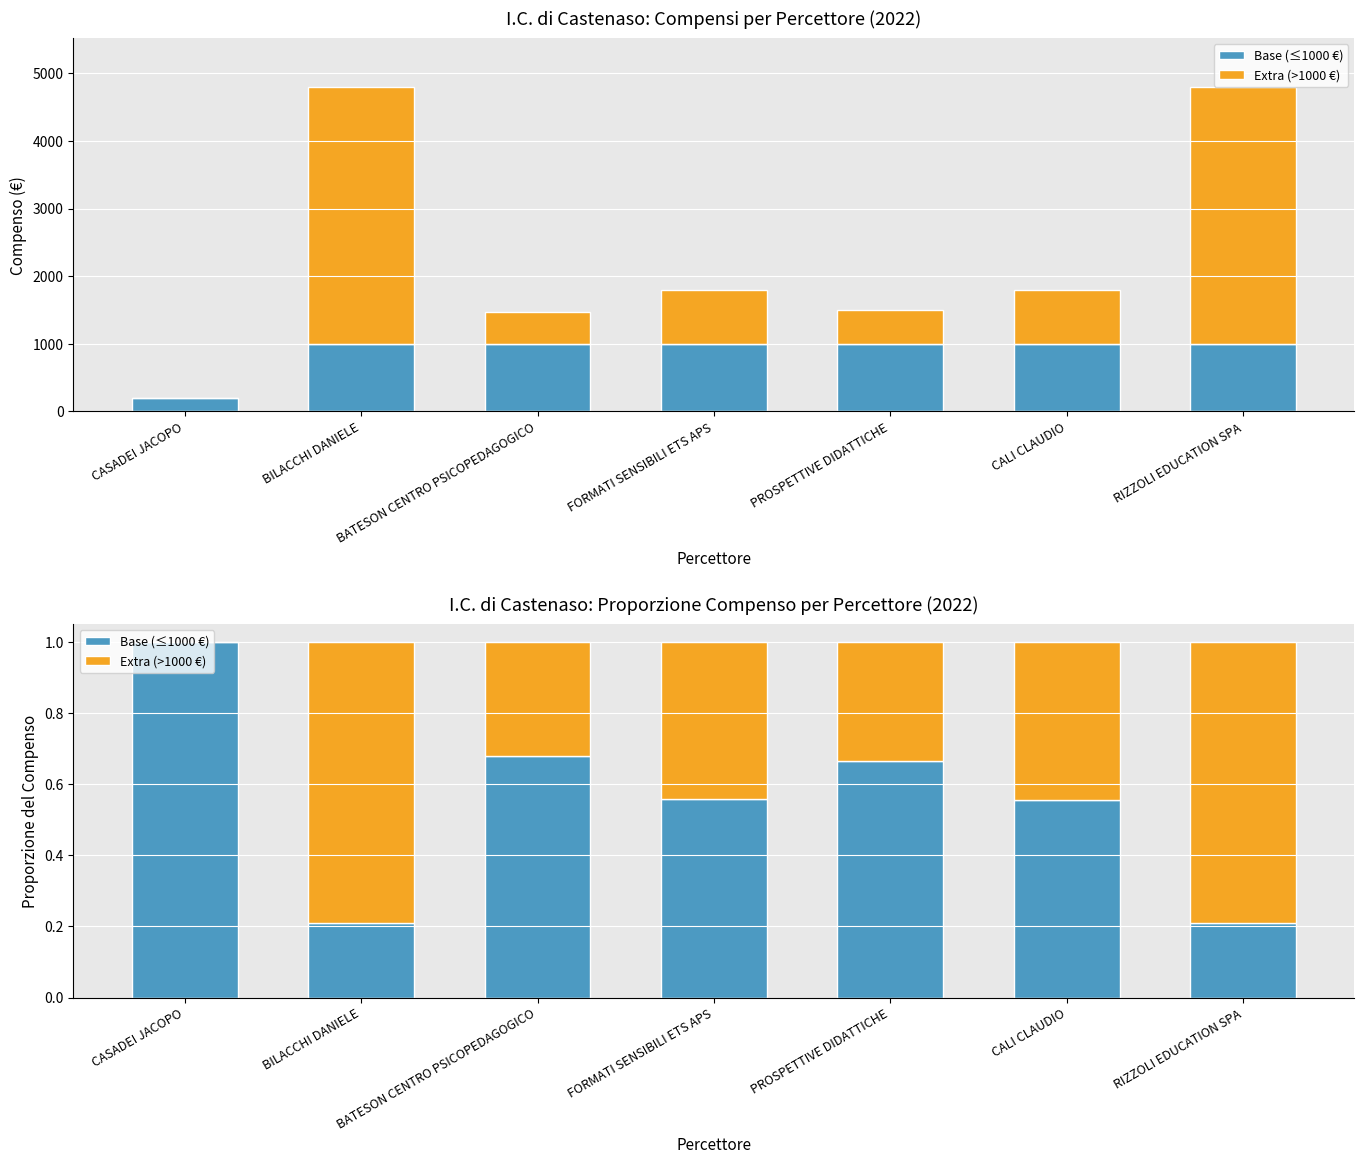

What is the sum of all Extra (>1000 €) values?

3.1